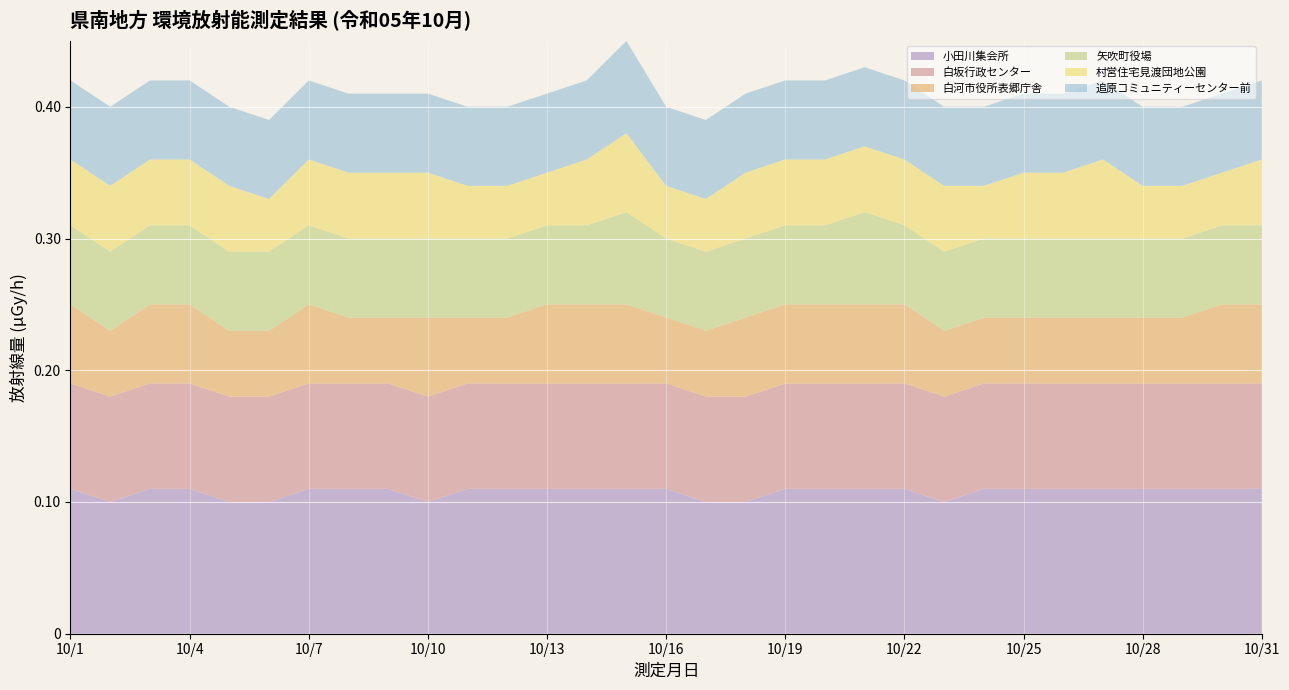

Reading left to right, what are all the values shown in this chart?

小田川集会所: 10/1=0.1	10/2=0.1	10/3=0.1	10/4=0.1	10/5=0.1	10/6=0.1	10/7=0.1	10/8=0.1	10/9=0.1	10/10=0.1	10/11=0.1	10/12=0.1	10/13=0.1	10/14=0.1	10/15=0.1	10/16=0.1	10/17=0.1	10/18=0.1	10/19=0.1	10/20=0.1	10/21=0.1	10/22=0.1	10/23=0.1	10/24=0.1	10/25=0.1	10/26=0.1	10/27=0.1	10/28=0.1	10/29=0.1	10/30=0.1	10/31=0.1
白坂行政センター: 10/1=0.1	10/2=0.1	10/3=0.1	10/4=0.1	10/5=0.1	10/6=0.1	10/7=0.1	10/8=0.1	10/9=0.1	10/10=0.1	10/11=0.1	10/12=0.1	10/13=0.1	10/14=0.1	10/15=0.1	10/16=0.1	10/17=0.1	10/18=0.1	10/19=0.1	10/20=0.1	10/21=0.1	10/22=0.1	10/23=0.1	10/24=0.1	10/25=0.1	10/26=0.1	10/27=0.1	10/28=0.1	10/29=0.1	10/30=0.1	10/31=0.1
白河市役所表郷庁舎: 10/1=0.1	10/2=0.1	10/3=0.1	10/4=0.1	10/5=0.1	10/6=0.1	10/7=0.1	10/8=0.1	10/9=0.1	10/10=0.1	10/11=0.1	10/12=0.1	10/13=0.1	10/14=0.1	10/15=0.1	10/16=0.1	10/17=0.1	10/18=0.1	10/19=0.1	10/20=0.1	10/21=0.1	10/22=0.1	10/23=0.1	10/24=0.1	10/25=0.1	10/26=0.1	10/27=0.1	10/28=0.1	10/29=0.1	10/30=0.1	10/31=0.1
矢吹町役場: 10/1=0.1	10/2=0.1	10/3=0.1	10/4=0.1	10/5=0.1	10/6=0.1	10/7=0.1	10/8=0.1	10/9=0.1	10/10=0.1	10/11=0.1	10/12=0.1	10/13=0.1	10/14=0.1	10/15=0.1	10/16=0.1	10/17=0.1	10/18=0.1	10/19=0.1	10/20=0.1	10/21=0.1	10/22=0.1	10/23=0.1	10/24=0.1	10/25=0.1	10/26=0.1	10/27=0.1	10/28=0.1	10/29=0.1	10/30=0.1	10/31=0.1
村営住宅見渡団地公園: 10/1=0.1	10/2=0.1	10/3=0.1	10/4=0.1	10/5=0.1	10/6=0.0	10/7=0.1	10/8=0.1	10/9=0.1	10/10=0.1	10/11=0.0	10/12=0.0	10/13=0.0	10/14=0.1	10/15=0.1	10/16=0.0	10/17=0.0	10/18=0.1	10/19=0.1	10/20=0.1	10/21=0.1	10/22=0.1	10/23=0.1	10/24=0.0	10/25=0.1	10/26=0.1	10/27=0.1	10/28=0.0	10/29=0.0	10/30=0.0	10/31=0.1
追原コミュニティーセンター前: 10/1=0.1	10/2=0.1	10/3=0.1	10/4=0.1	10/5=0.1	10/6=0.1	10/7=0.1	10/8=0.1	10/9=0.1	10/10=0.1	10/11=0.1	10/12=0.1	10/13=0.1	10/14=0.1	10/15=0.1	10/16=0.1	10/17=0.1	10/18=0.1	10/19=0.1	10/20=0.1	10/21=0.1	10/22=0.1	10/23=0.1	10/24=0.1	10/25=0.1	10/26=0.1	10/27=0.1	10/28=0.1	10/29=0.1	10/30=0.1	10/31=0.1